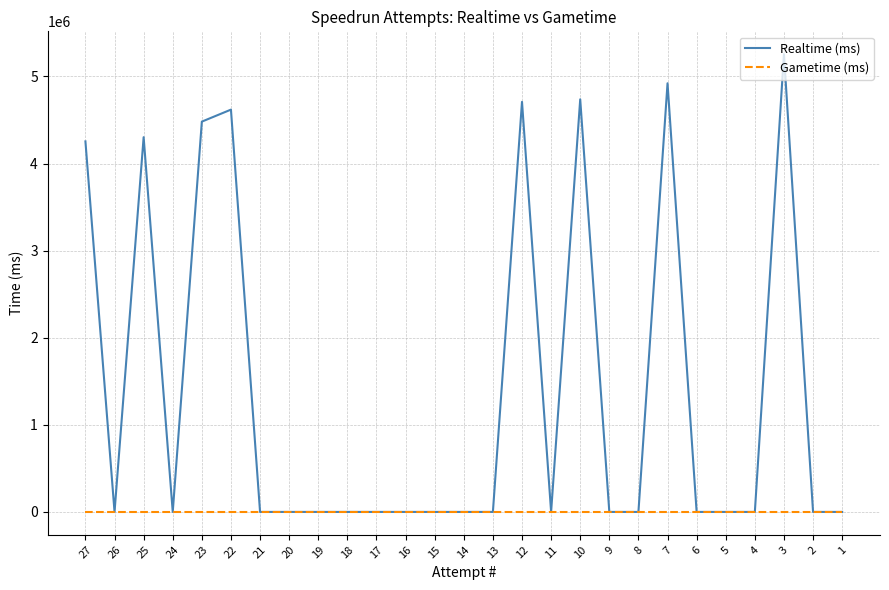

List the series in order of their peak value, highest first.

Realtime (ms), Gametime (ms)